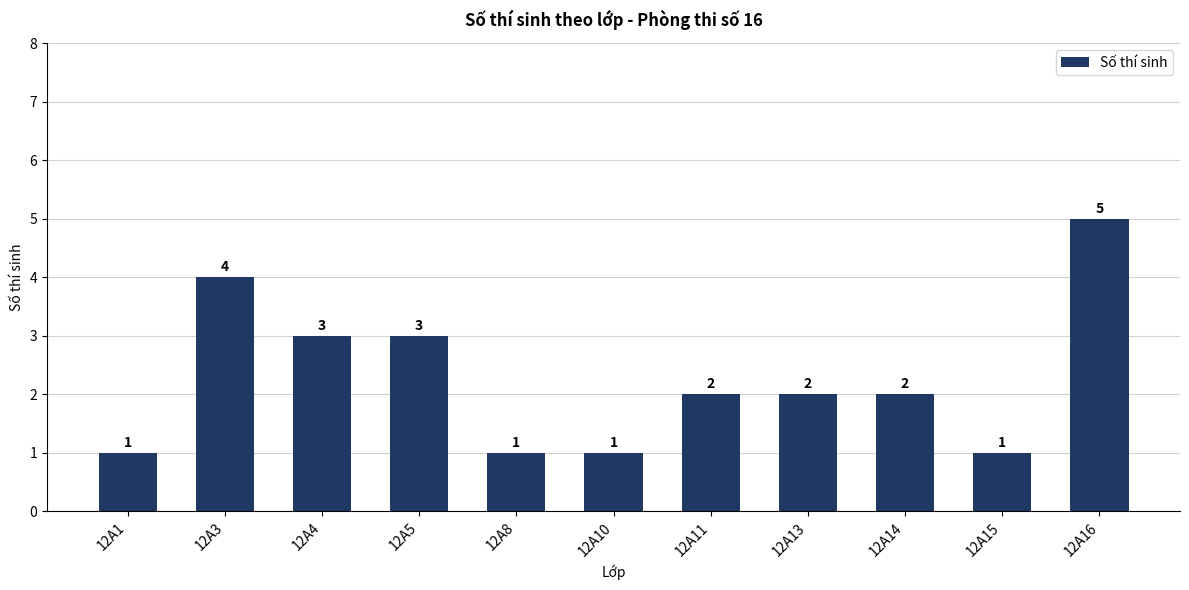

Approximately how many times larger is the value at 12A11 compared to 12A16?

0.4